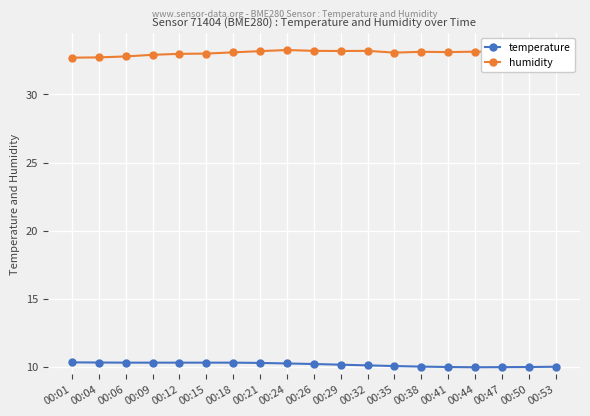

What is the spread (max minus min) of values at 00:35?

23.0